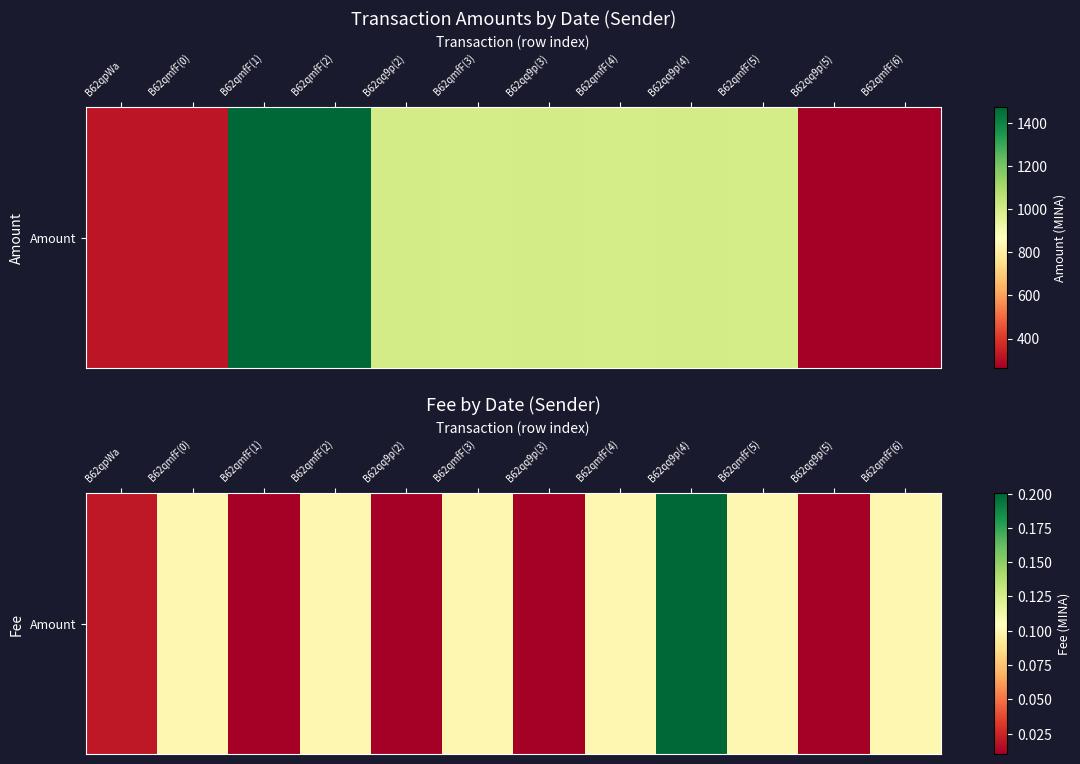

The value at B62qq9p(2) is 0.0. True or false?

False